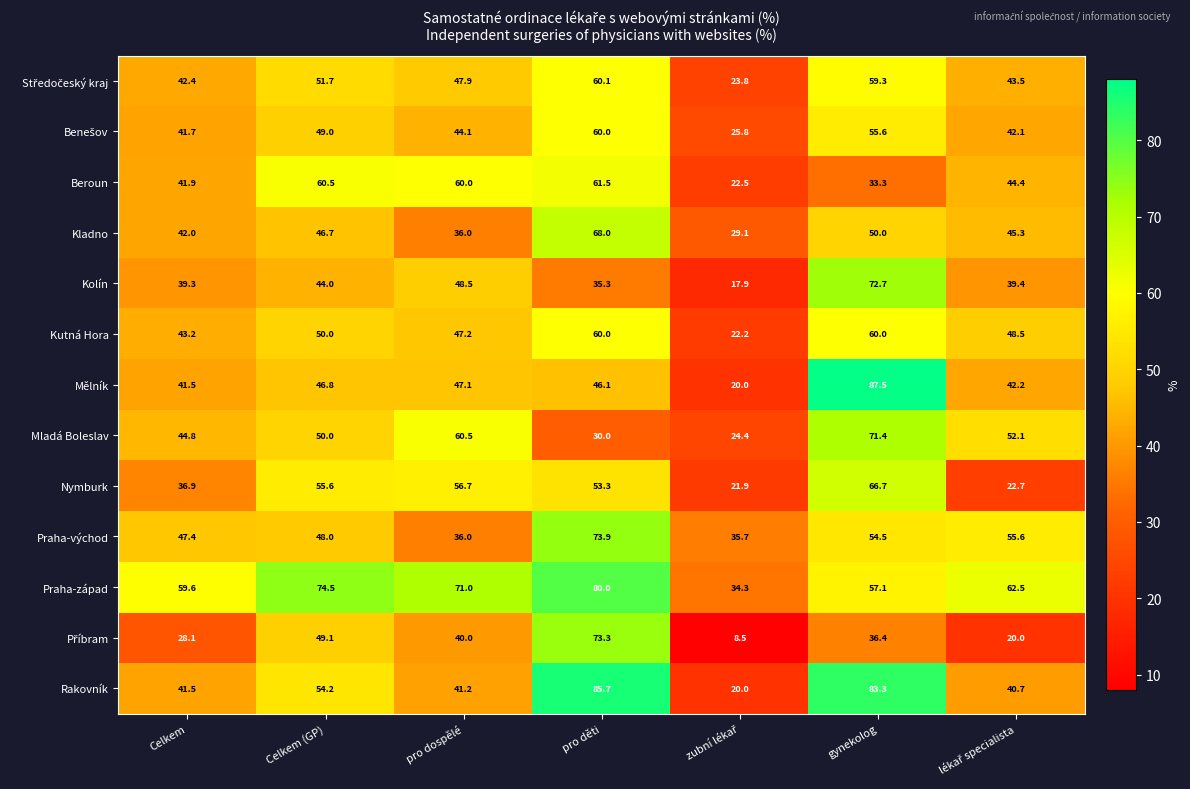

What is the sum of all Mladá Boleslav values?

333.2